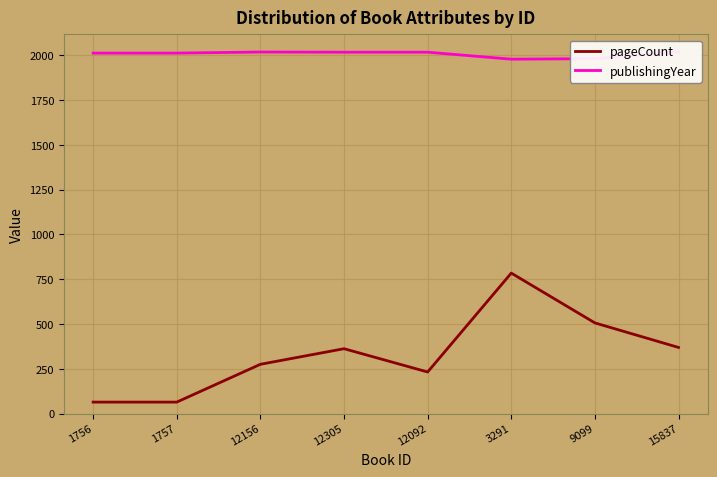

What are all the series names shown in the legend?

pageCount, publishingYear